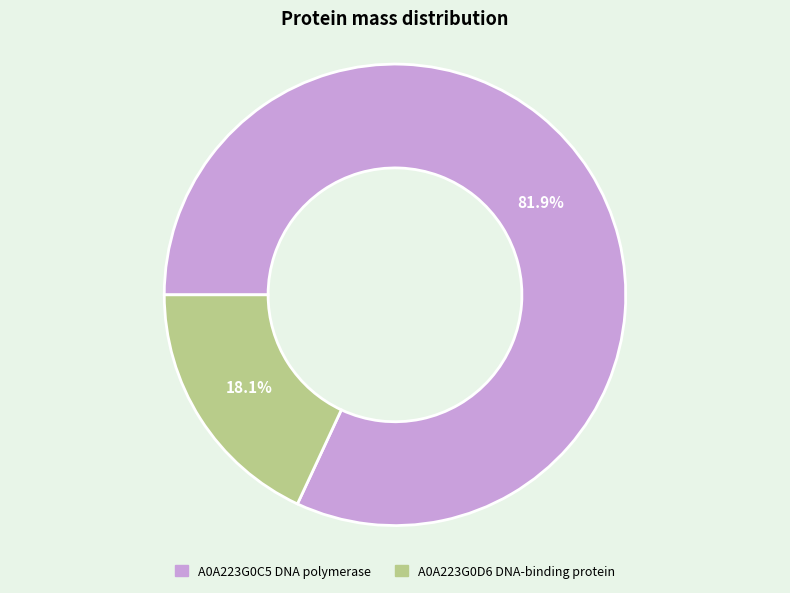

Approximately how many times larger is the value at A0A223G0D6 DNA-binding protein compared to A0A223G0C5 DNA polymerase?

0.2